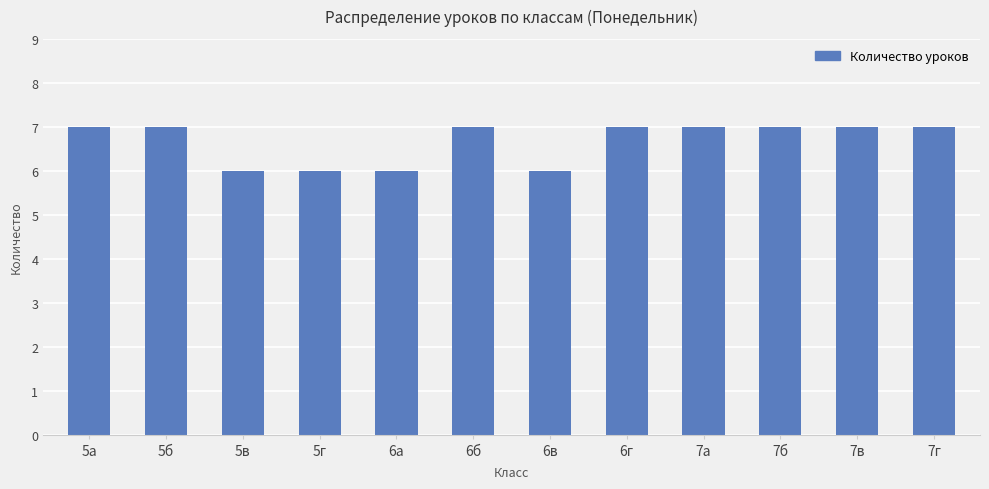

What is the label of the 7th bar from the right?

6б